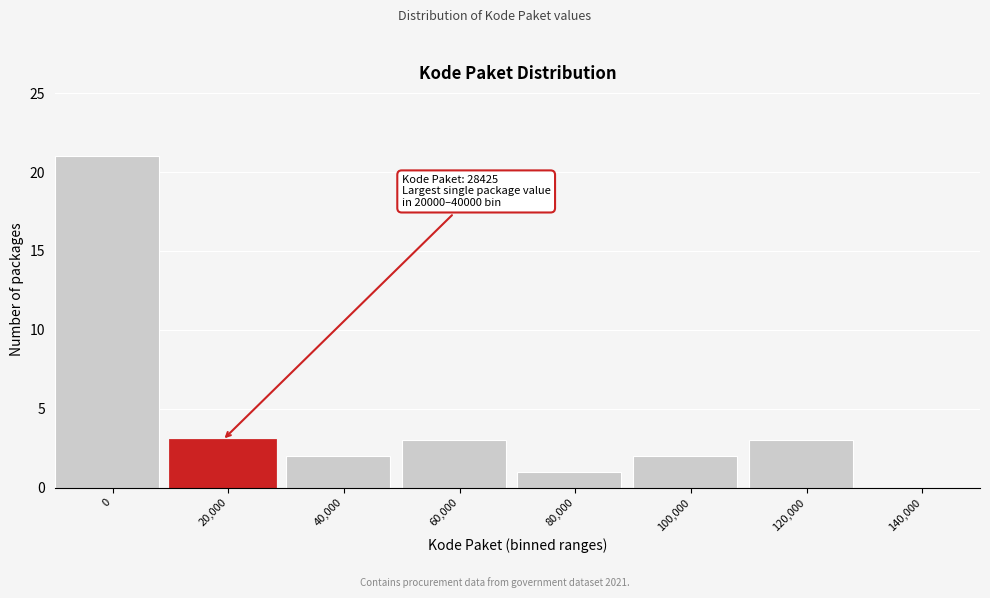

Reading left to right, extract all data points from this chart.

0=21	20,000=3	40,000=2	60,000=3	80,000=1	100,000=2	120,000=3	140,000=0